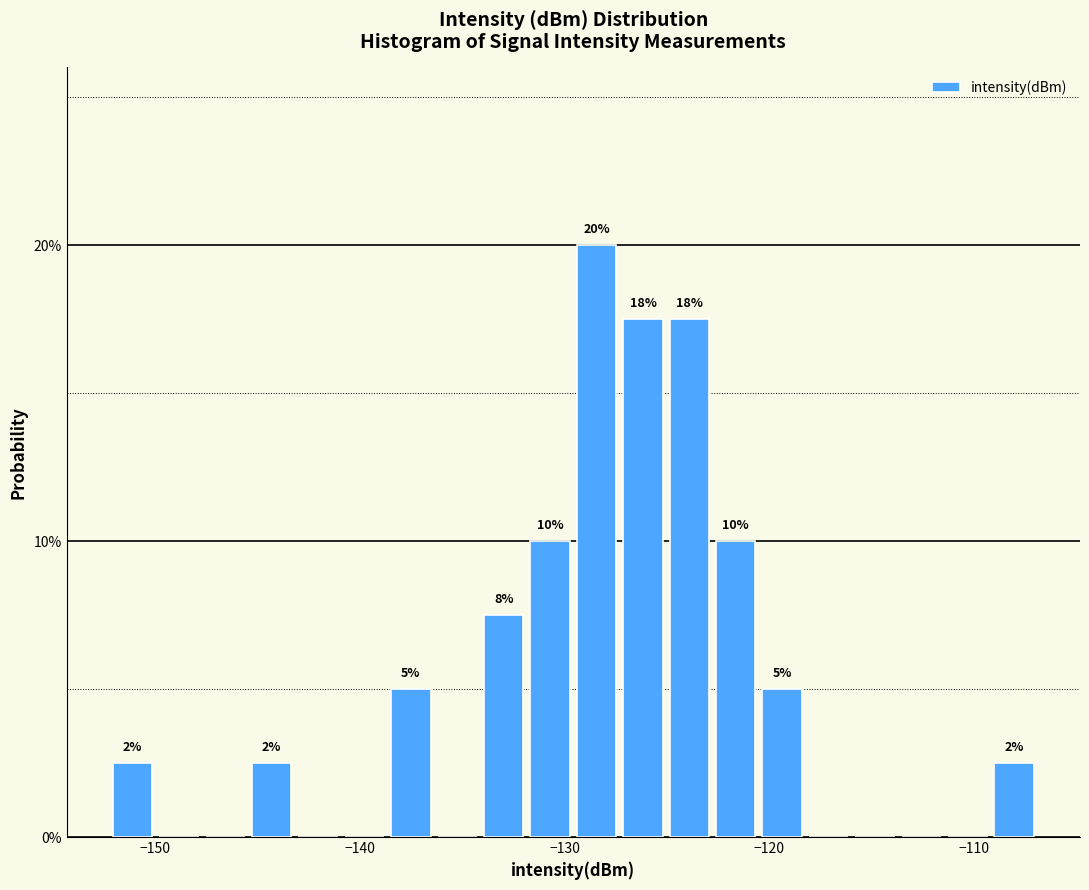

Around what value on the x-axis is the tallest bar? Give the approximate position of its centre, as read against the axis.

-128